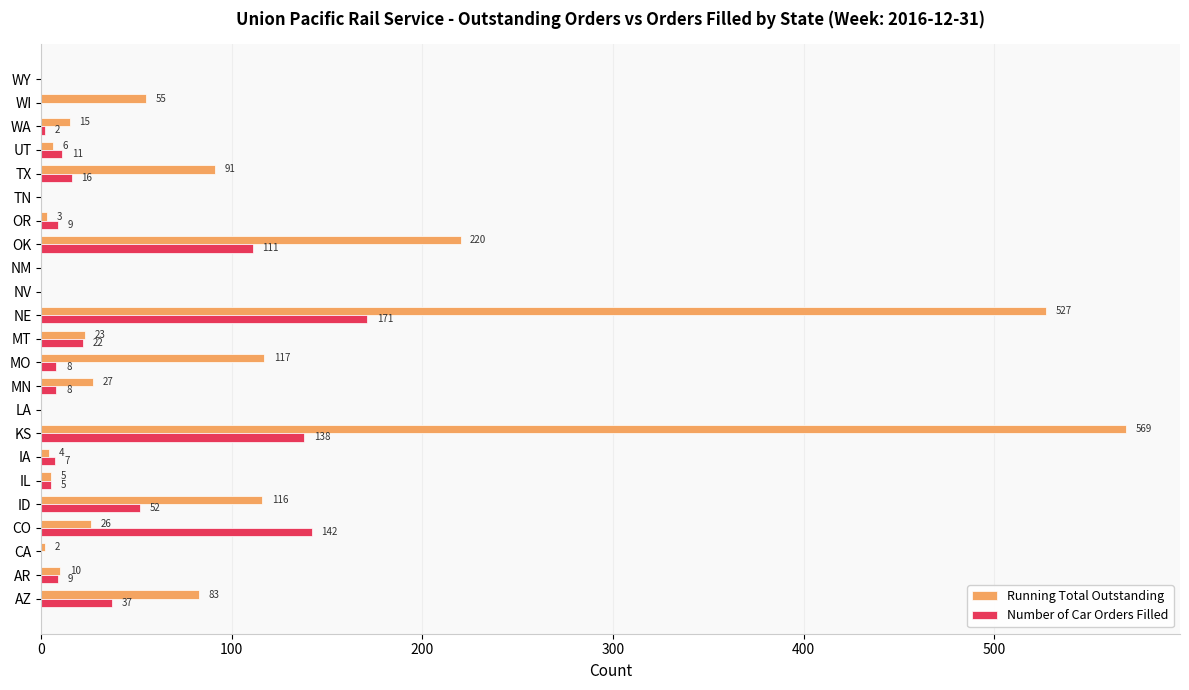

What is the sum of all Running Total Outstanding values?

1899